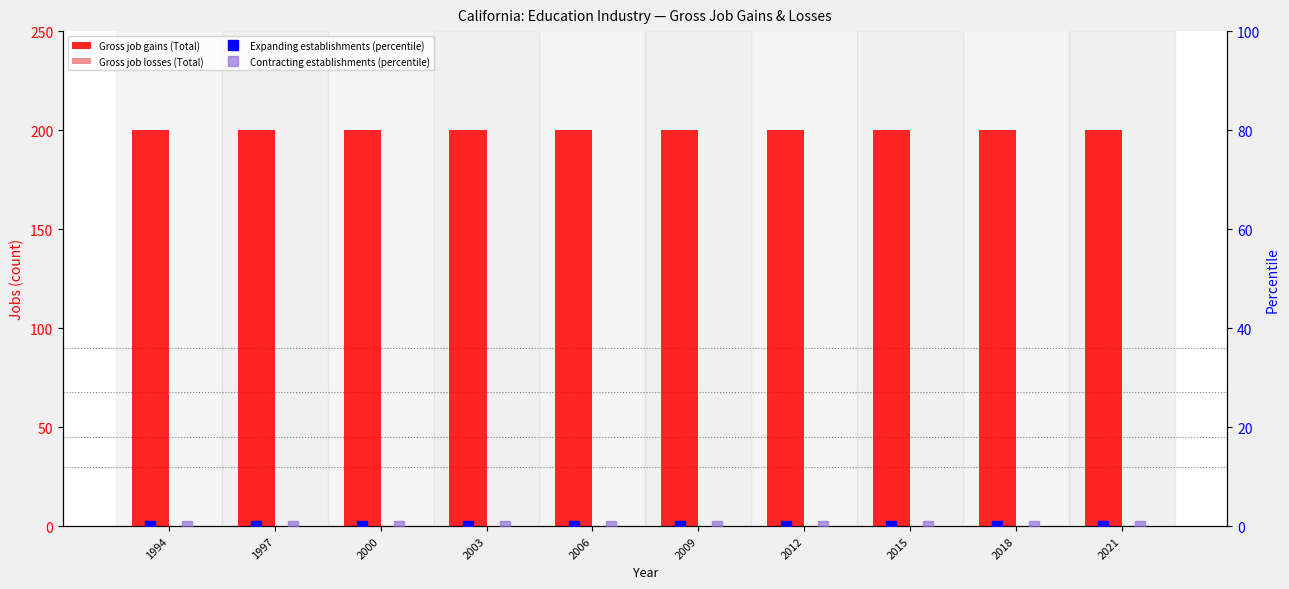

Which series has the largest range (max minus min)?

Gross job gains (Total)